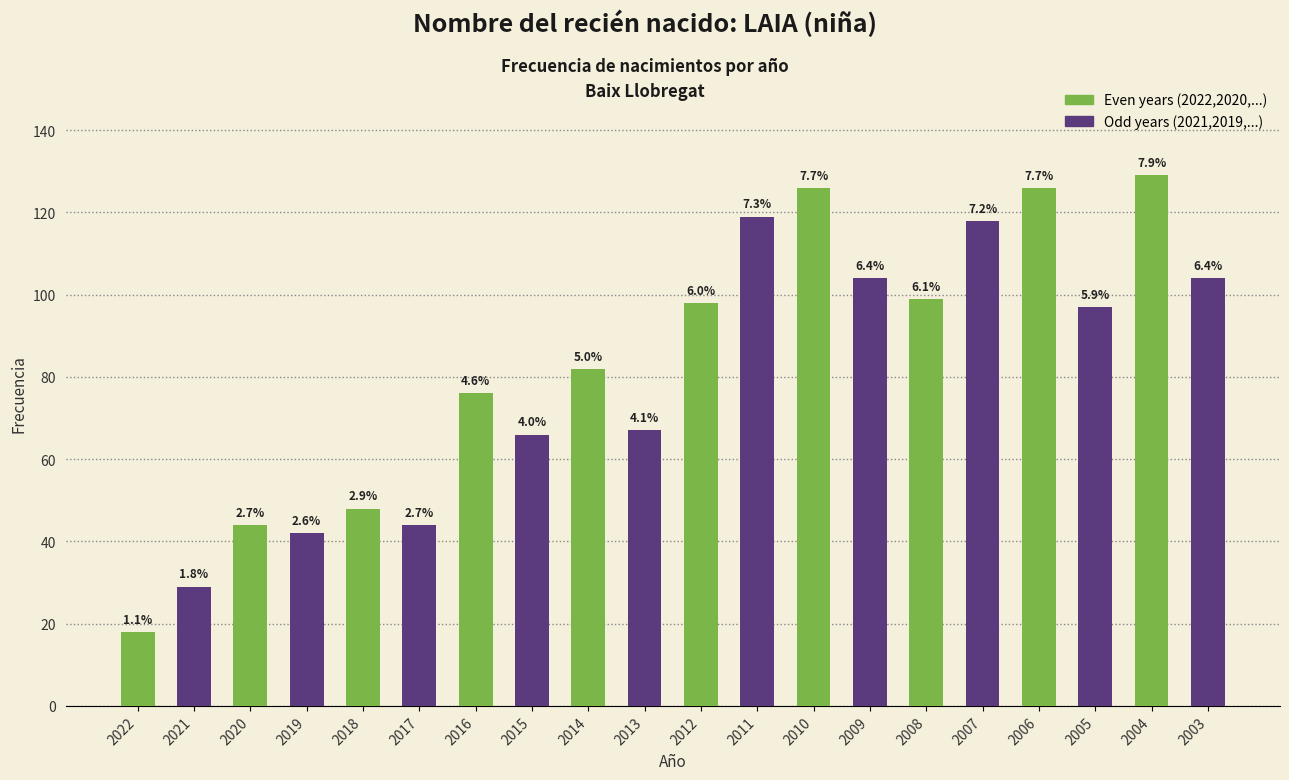

How many bars are there in total?

20